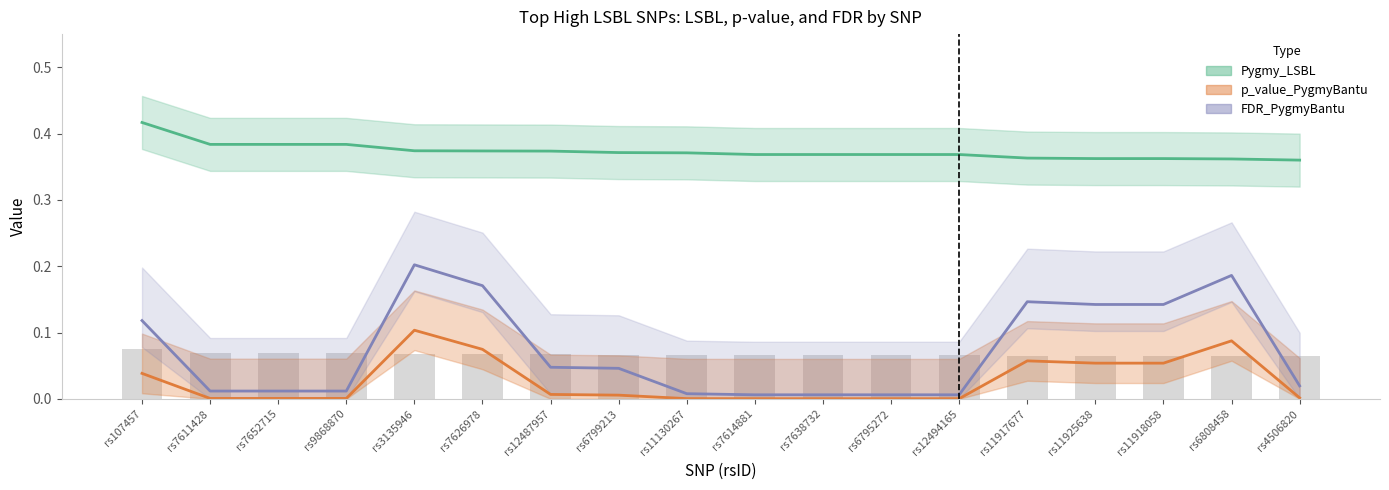

Reading left to right, transcribe all the data shown in this chart.

Pygmy_LSBL: 0.4	0.4	0.4	0.4	0.4	0.4	0.4	0.4	0.4	0.4	0.4	0.4	0.4	0.4	0.4	0.4	0.4	0.4
p_value_PygmyBantu: 0.0	0.0	0.0	0.0	0.1	0.1	0.0	0.0	0.0	0.0	0.0	0.0	0.0	0.1	0.1	0.1	0.1	0.0
FDR_PygmyBantu: 0.1	0.0	0.0	0.0	0.2	0.2	0.0	0.0	0.0	0.0	0.0	0.0	0.0	0.1	0.1	0.1	0.2	0.0